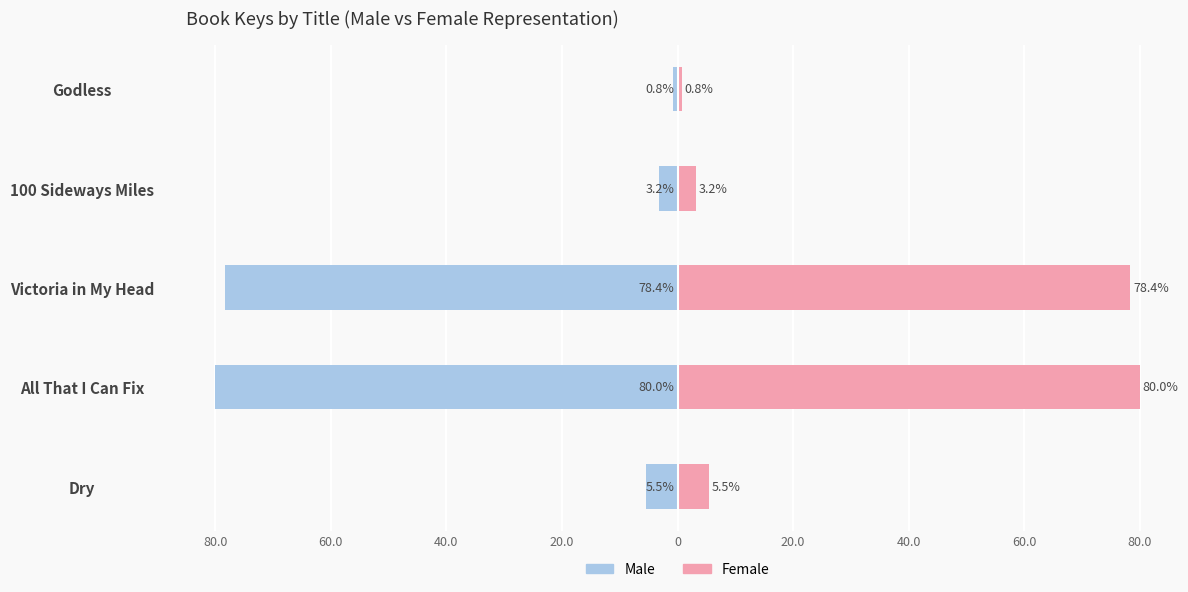

The Female series shows 7.3 at Dry. True or false?

False